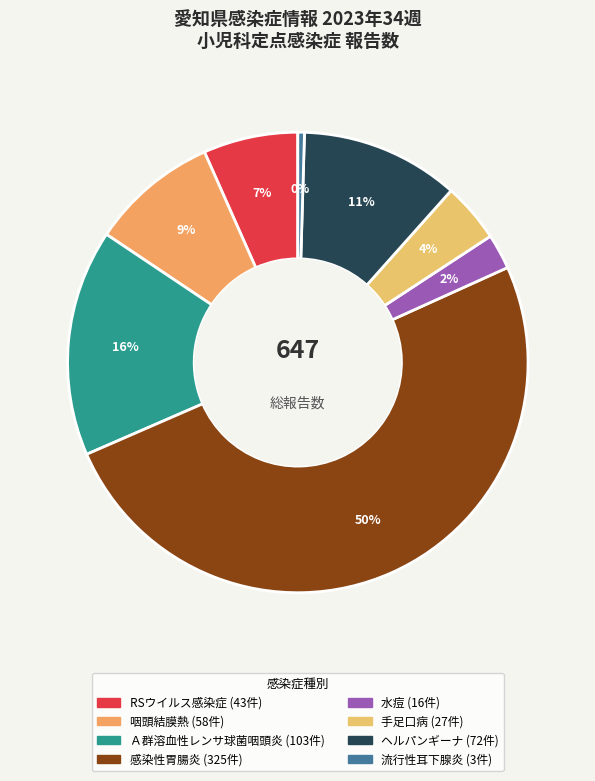

Which has a higher value, 感染性胃腸炎 or 流行性耳下腺炎?

感染性胃腸炎